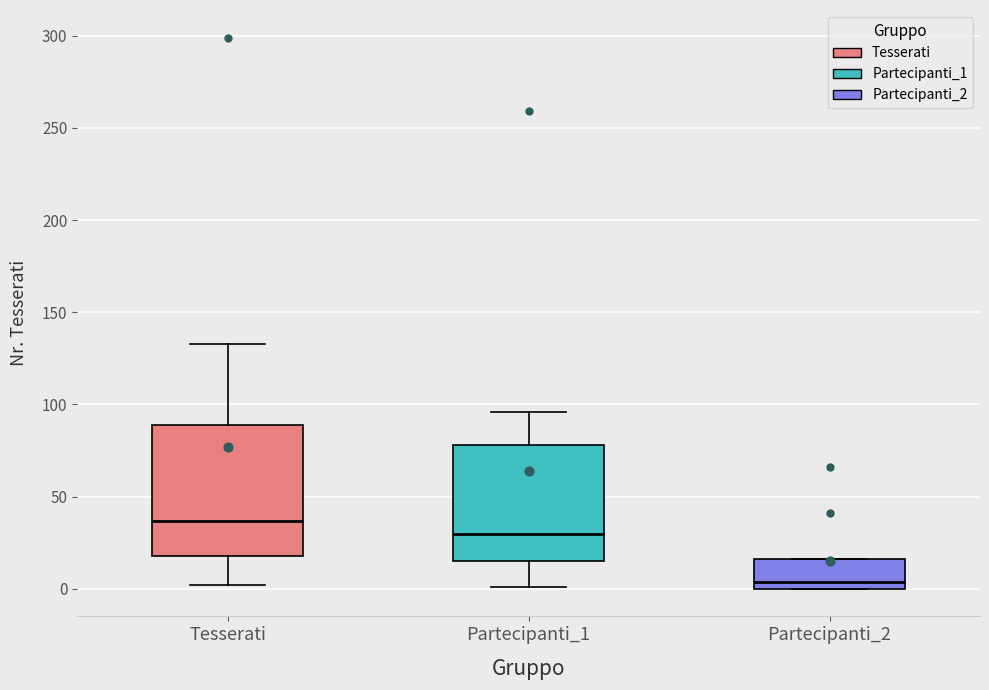

Which box's median line is the lowest?

Partecipanti_2